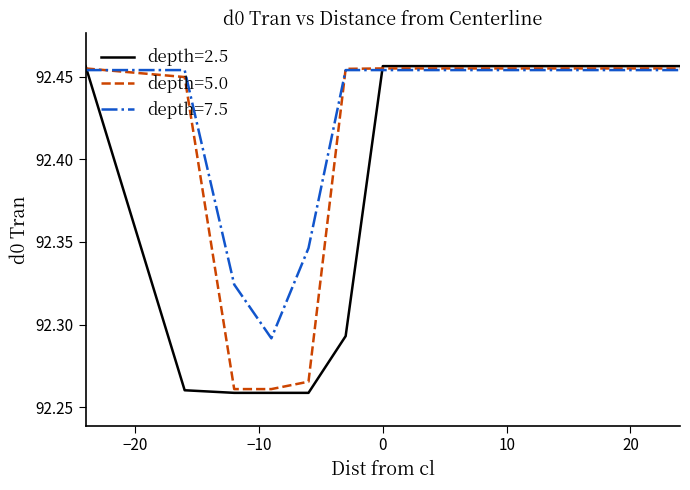

Which series has the largest range (max minus min)?

depth=2.5